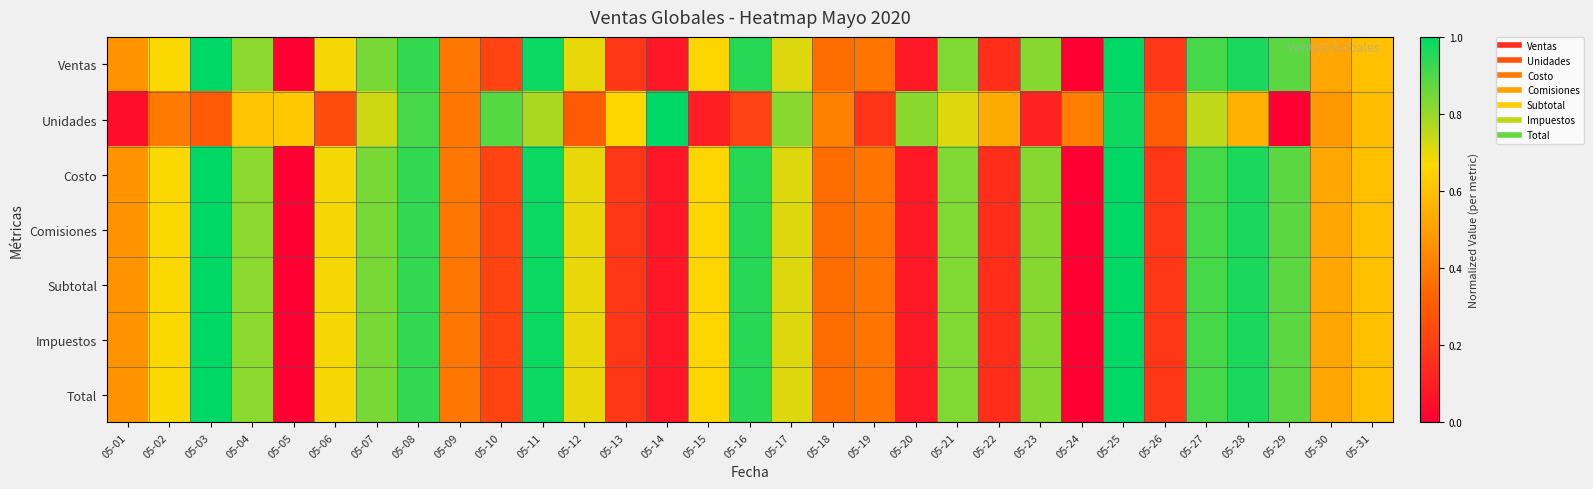

What is the difference between the highest and lowest values at 05-05?

0.6